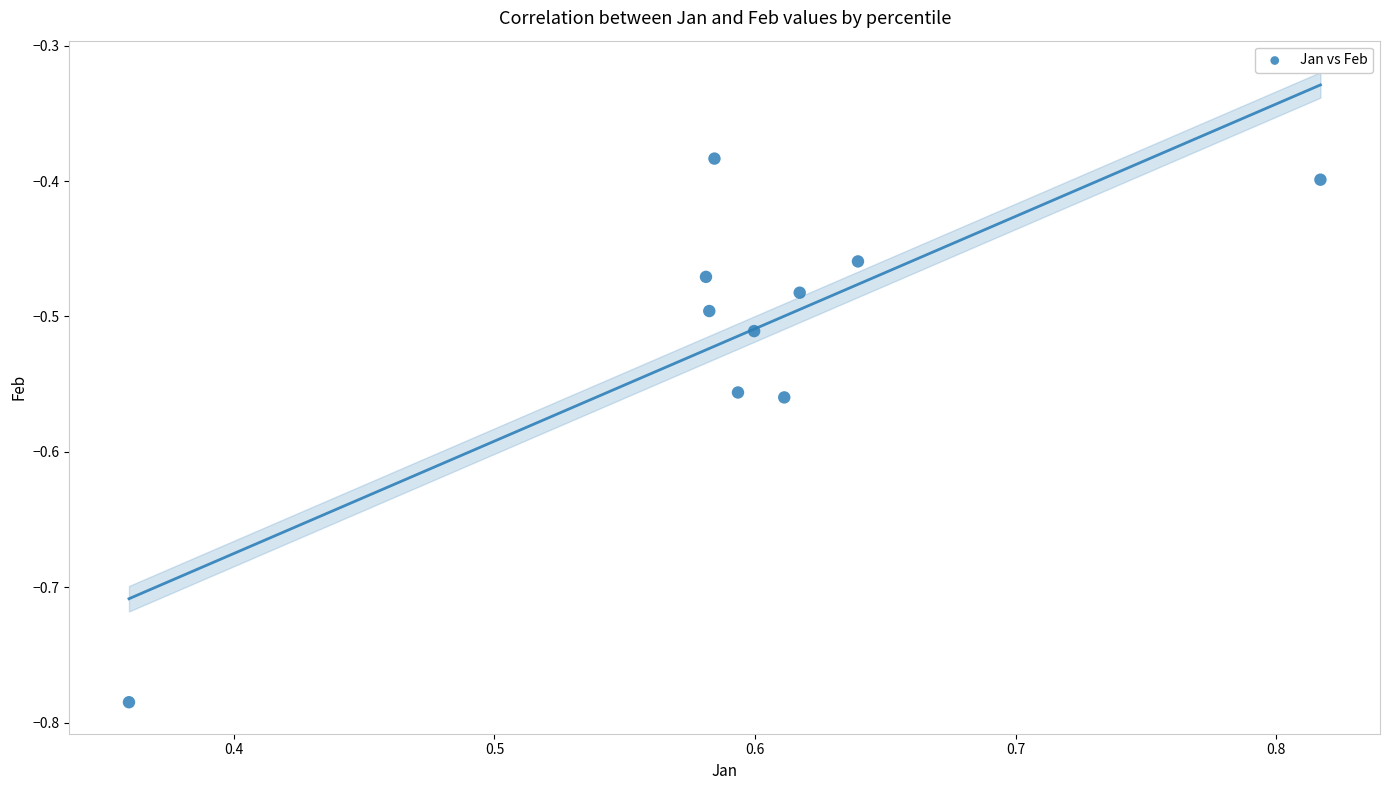

What is the range of X values (max minus min)?

0.5